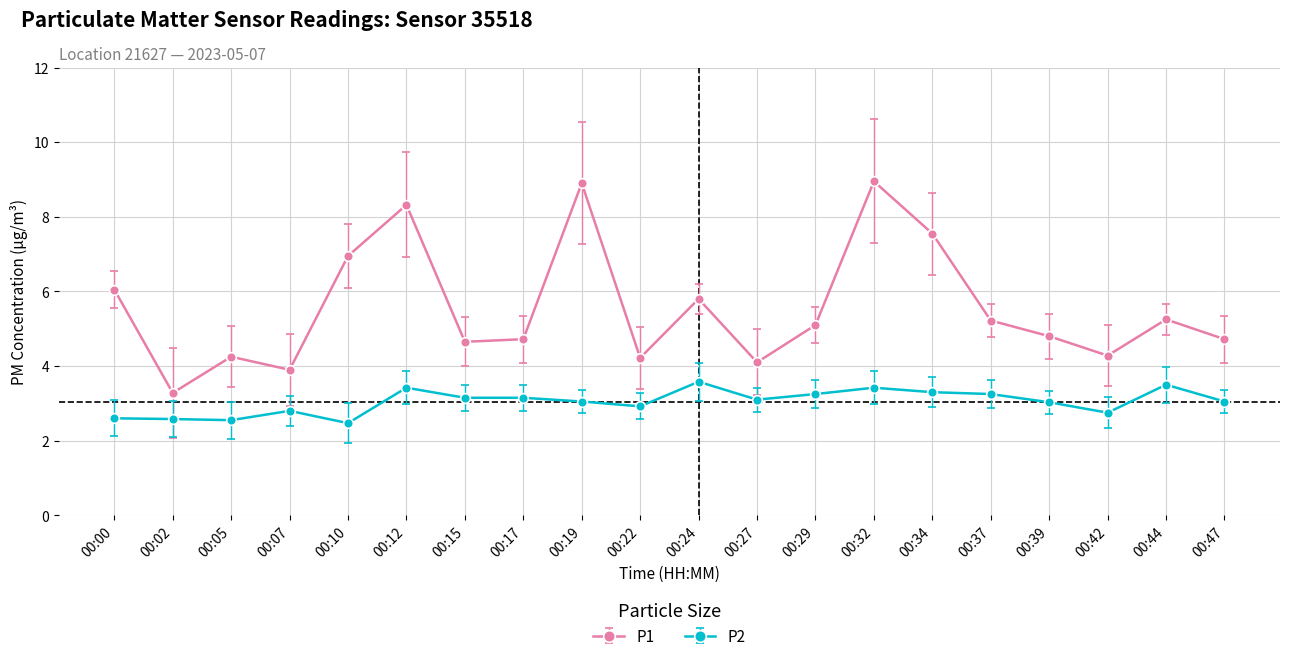

What is the difference between the maximum and minimum values in the P1 series?

5.7